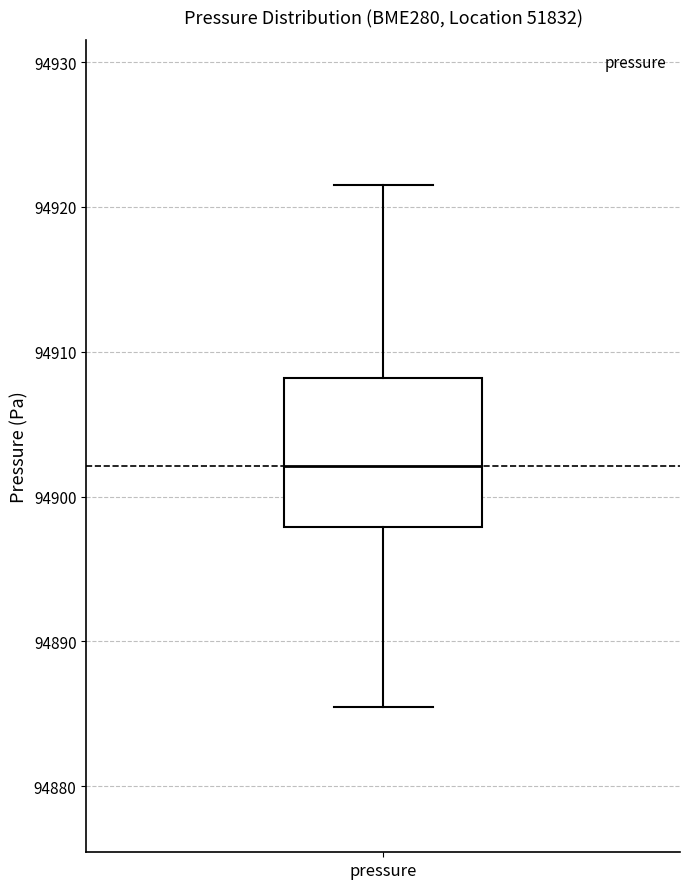

Where does the median line of the box for pressure sit on the y-axis? The values are not printed on the chart, so give them approximately, as read against the axis.

94902